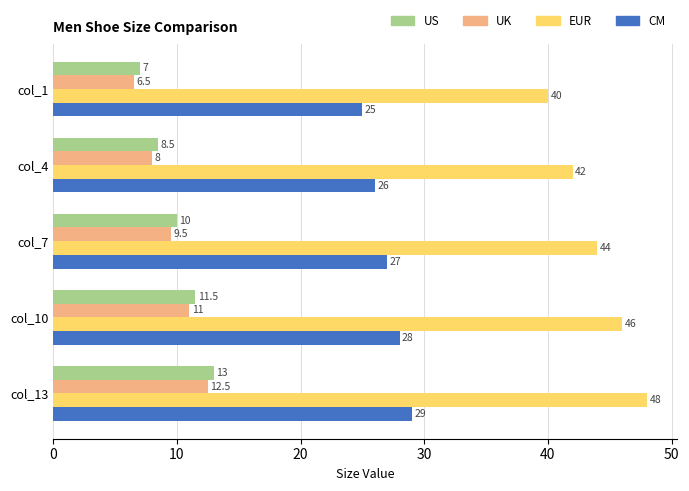

What is the sum of the EUR values at col_1 and col_13?

88.0